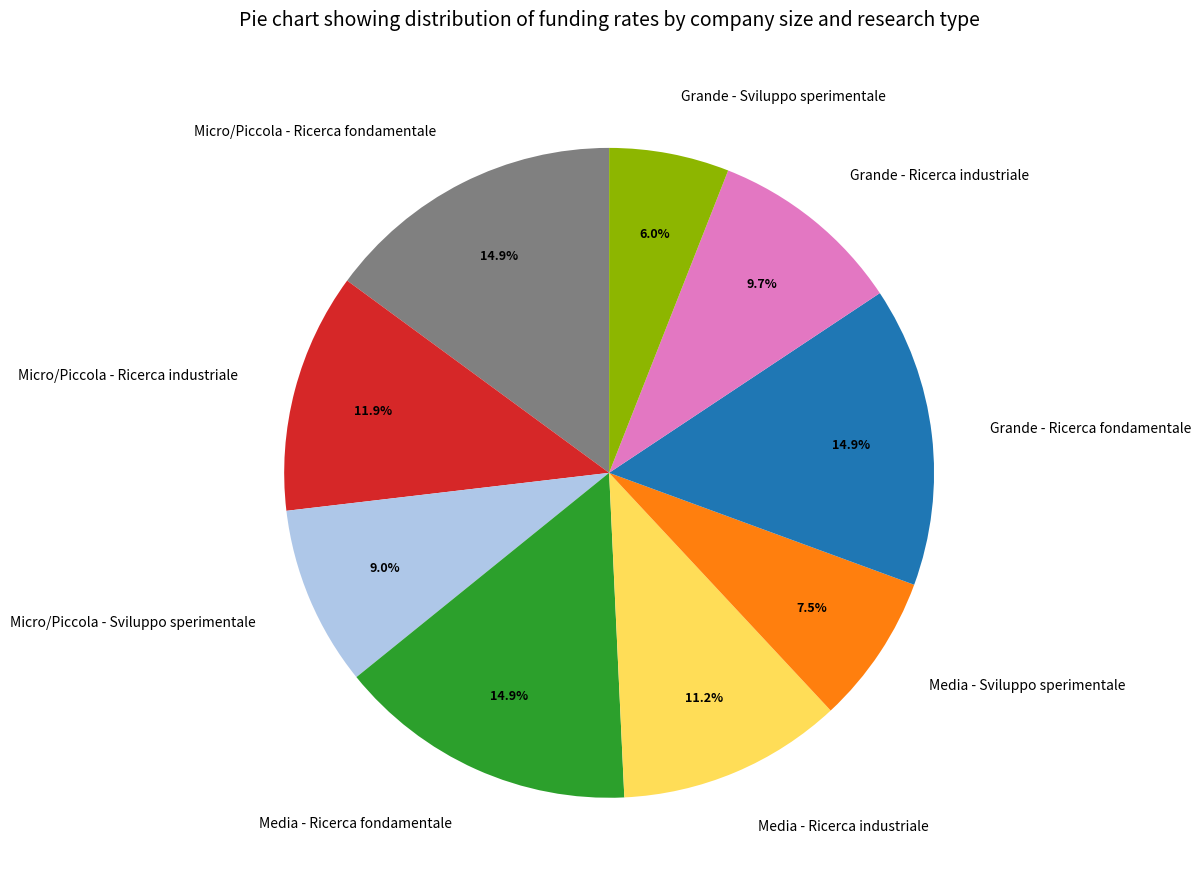

Approximately how many times larger is the value at Micro/Piccola - Ricerca fondamentale compared to Media - Ricerca fondamentale?

1.0